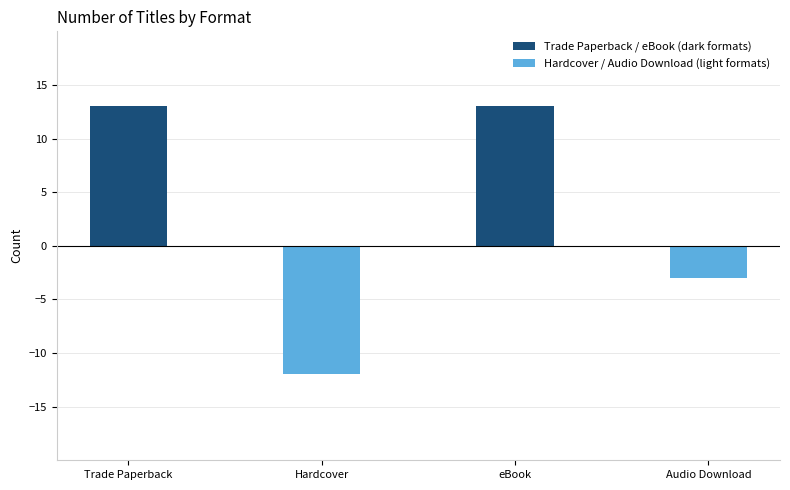

What is the label of the 2nd bar from the left?

Hardcover